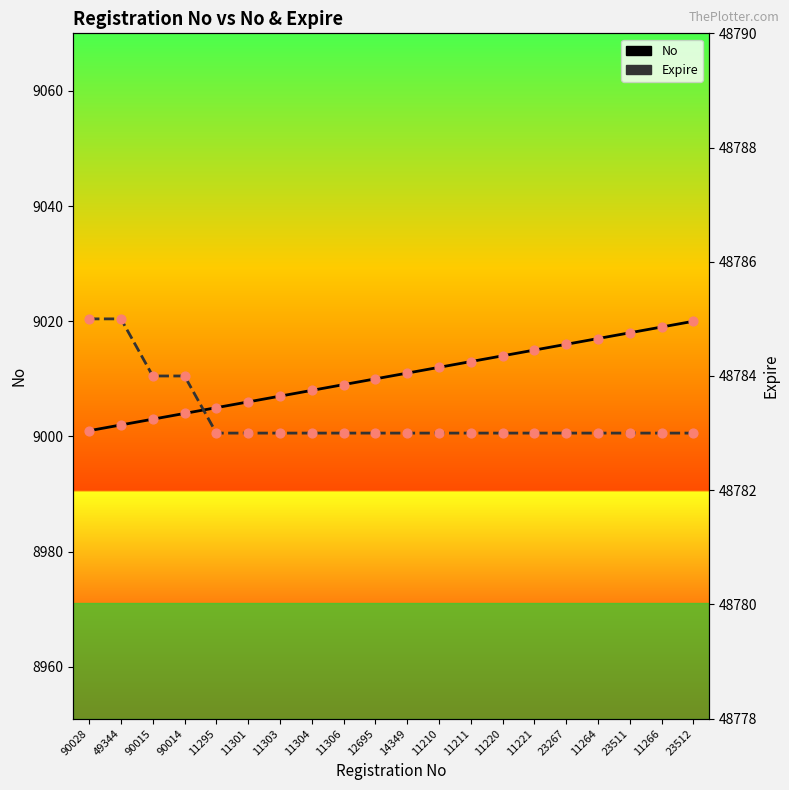

Which series has the largest total across all categories?

Expire